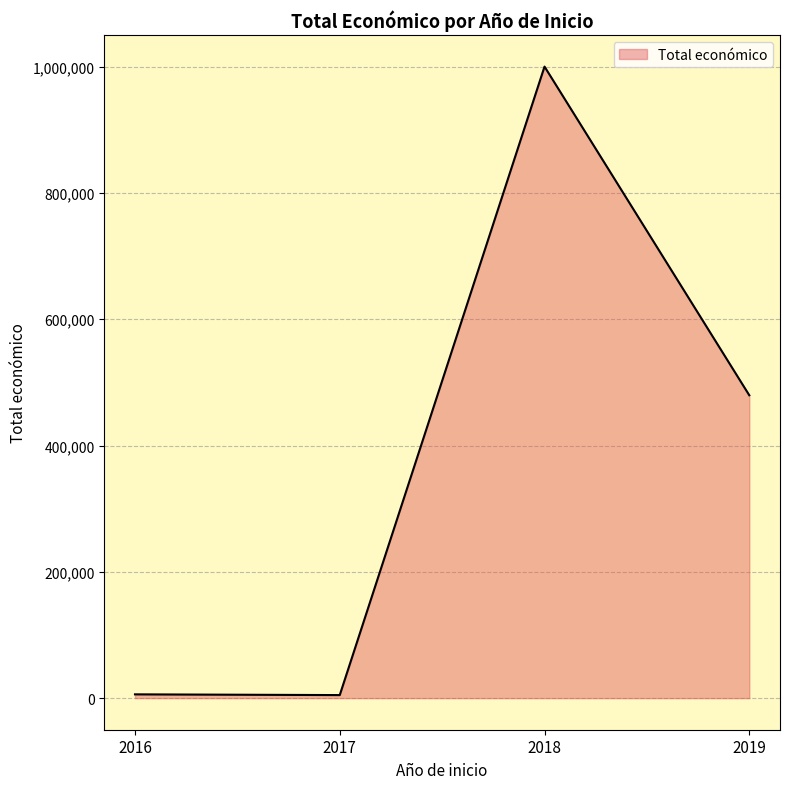

The chart shows a value of 128348 at 2019. True or false?

False